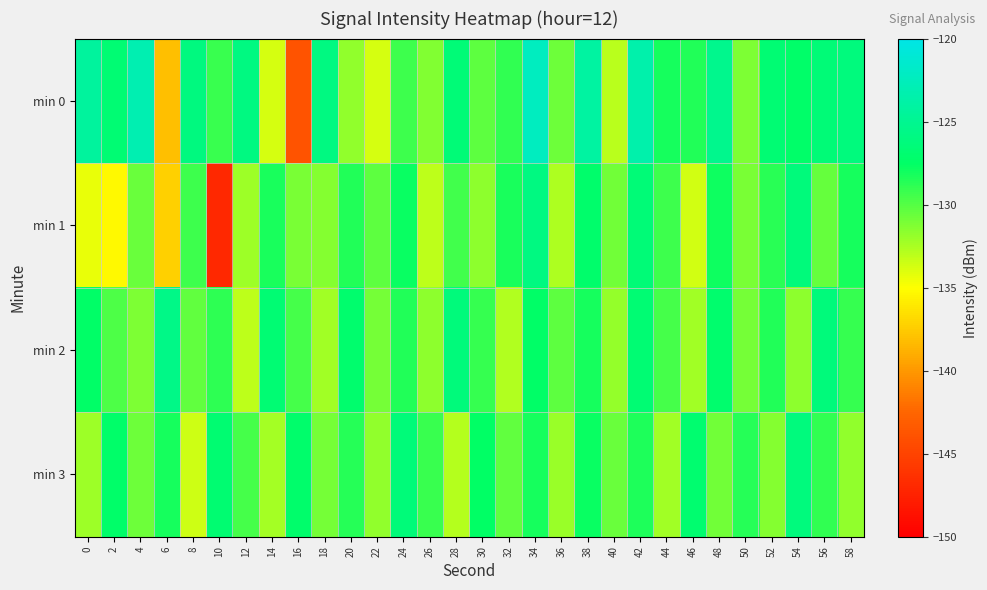

Reading right to left, extract all data points from this chart.

min 0: 58=-126.2	56=-126.5	54=-127.3	52=-126.8	50=-131.2	48=-125.2	46=-128.6	44=-128.2	42=-123.5	40=-132.9	38=-124.0	36=-130.7	34=-122.3	32=-129.0	30=-130.3	28=-126.5	26=-131.3	24=-129.3	22=-133.7	20=-131.8	18=-125.9	16=-143.8	14=-133.7	12=-125.9	10=-129.2	8=-126.0	6=-138.2	4=-123.1	2=-126.7	0=-124.3
min 1: 58=-128.1	56=-130.5	54=-126.3	52=-128.7	50=-131.1	48=-127.9	46=-133.7	44=-129.3	42=-126.5	40=-130.8	38=-127.2	36=-132.6	34=-125.9	32=-128.3	30=-131.7	28=-129.4	26=-133.1	24=-127.8	22=-130.2	20=-128.5	18=-131.5	16=-131.0	14=-128.3	12=-132.1	10=-147.0	8=-129.3	6=-137.3	4=-130.6	2=-135.3	0=-134.4
min 2: 58=-129.1	56=-126.3	54=-131.7	52=-128.5	50=-130.9	48=-127.1	46=-132.3	44=-129.5	42=-126.7	40=-131.9	38=-128.1	36=-130.3	34=-127.5	32=-132.7	30=-129.1	28=-126.3	26=-131.7	24=-128.5	22=-130.9	20=-127.1	18=-132.3	16=-129.5	14=-126.7	12=-133.1	10=-128.9	8=-130.4	6=-125.6	4=-131.2	2=-129.8	0=-127.5
min 3: 58=-131.8	56=-129.0	54=-126.2	52=-131.4	50=-128.6	48=-130.8	46=-127.0	44=-132.2	42=-128.4	40=-130.6	38=-127.8	36=-132.0	34=-128.2	32=-130.4	30=-127.6	28=-132.8	26=-129.2	24=-126.4	22=-131.8	20=-128.6	18=-131.0	16=-127.2	14=-132.4	12=-129.6	10=-126.8	8=-133.5	6=-128.2	4=-130.7	2=-127.3	0=-132.1